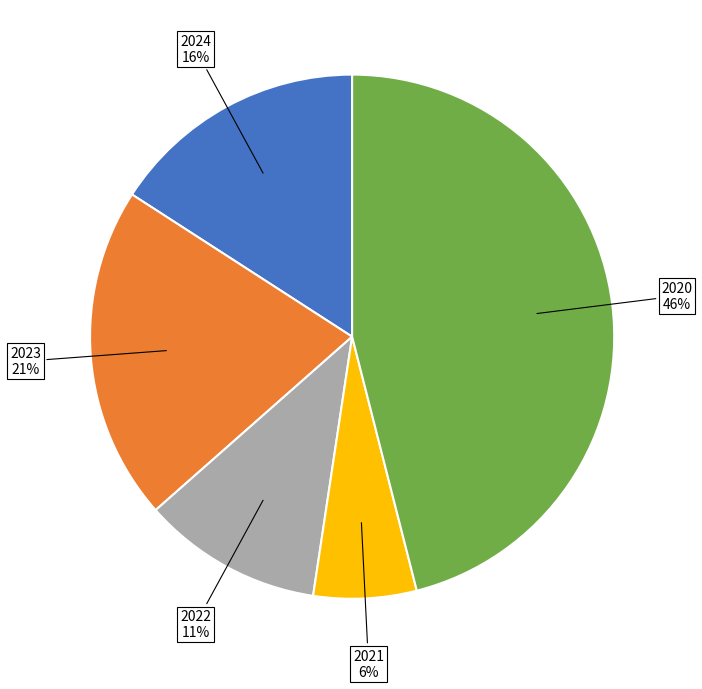

Is 2020 the majority of the pie?

No